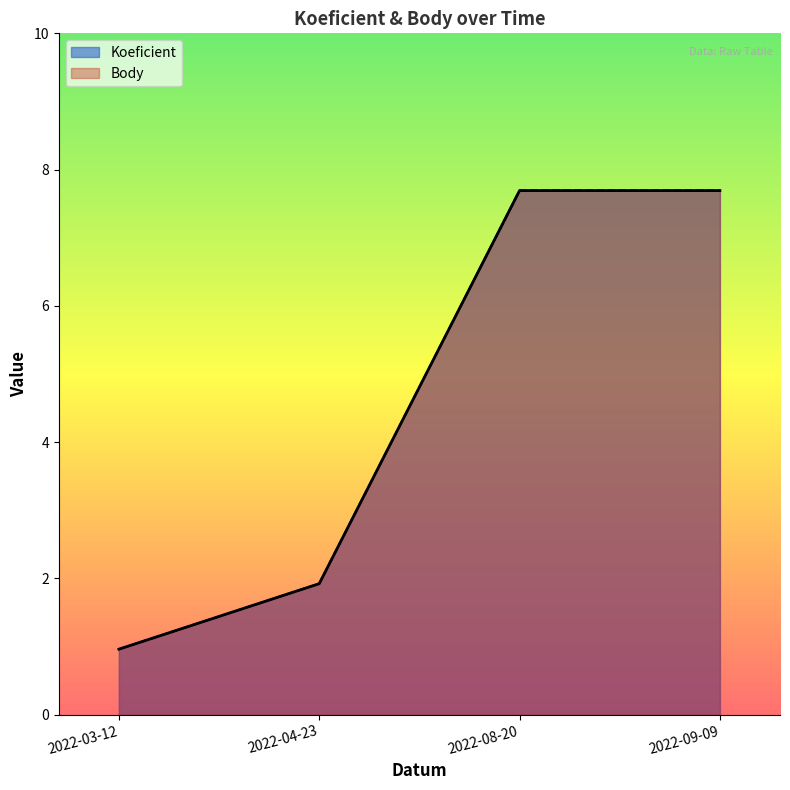

True or false: Koeficient and Body cross at least once.

False